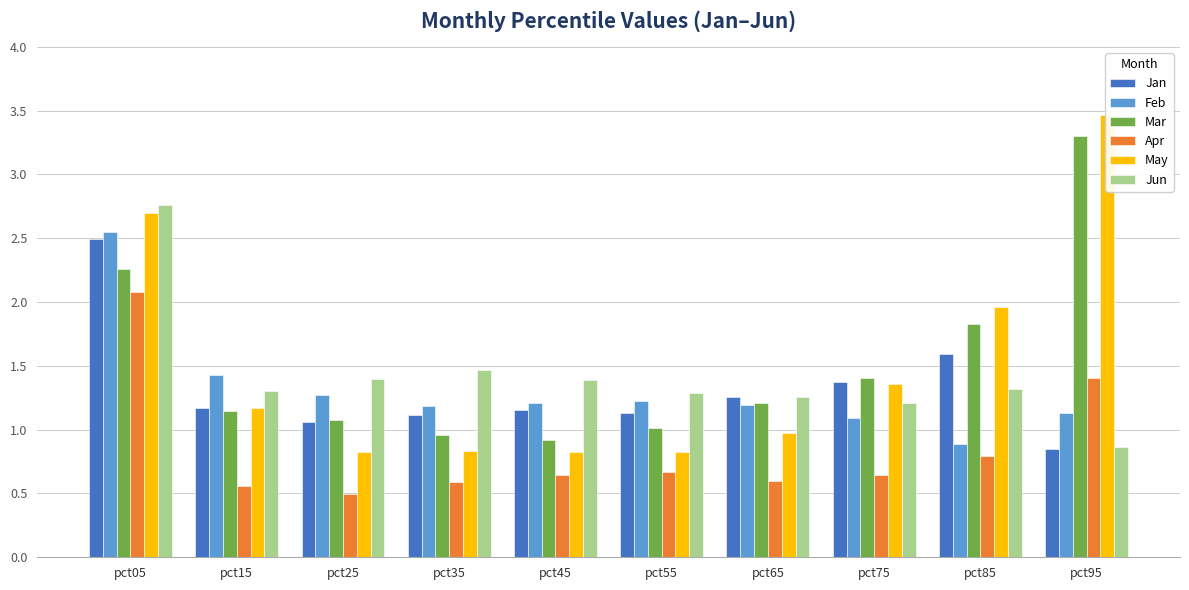

What are all the series names shown in the legend?

Jan, Feb, Mar, Apr, May, Jun